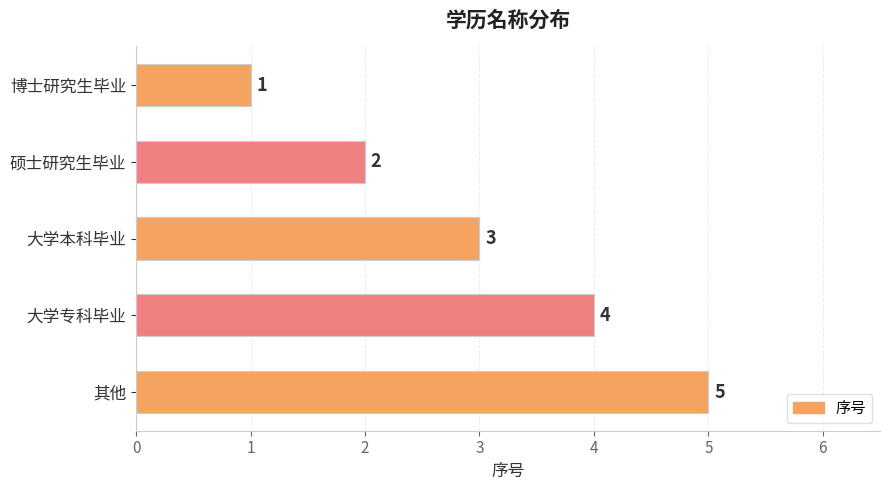

How many data points are less than 3?

2